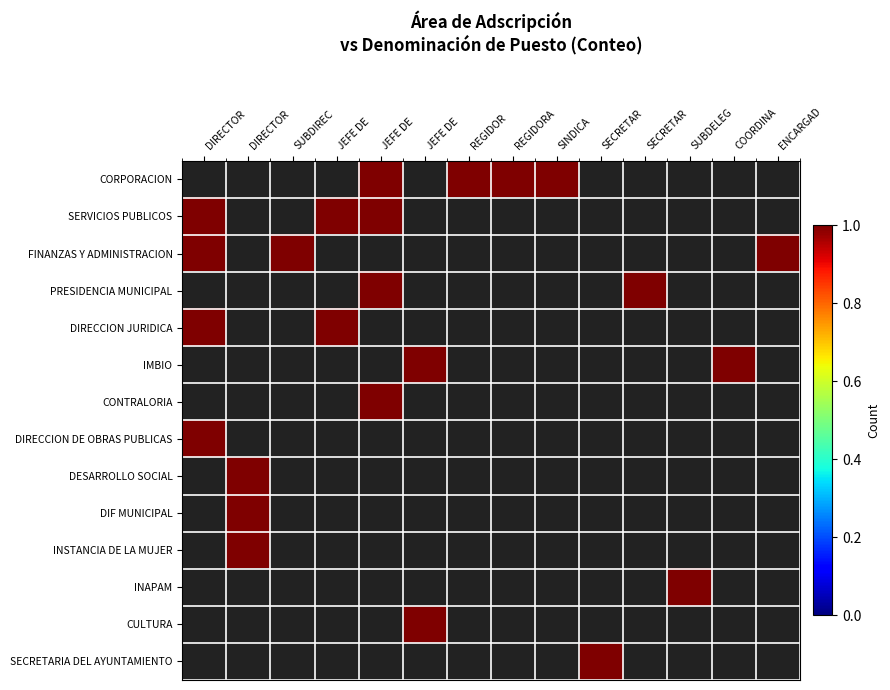

At which category does the chart reach its minimum across all series?

JEFE DE 